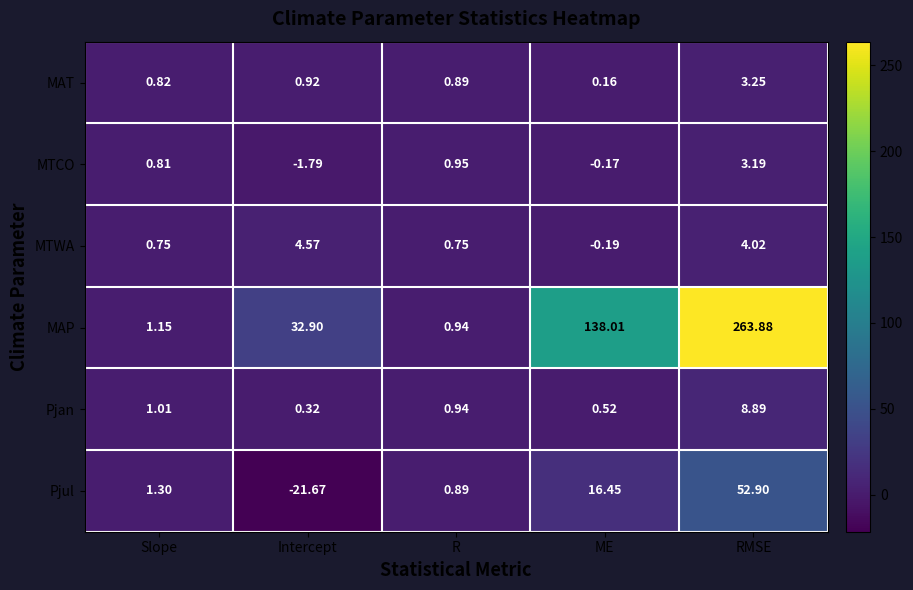

Which series has the largest total across all categories?

MAP